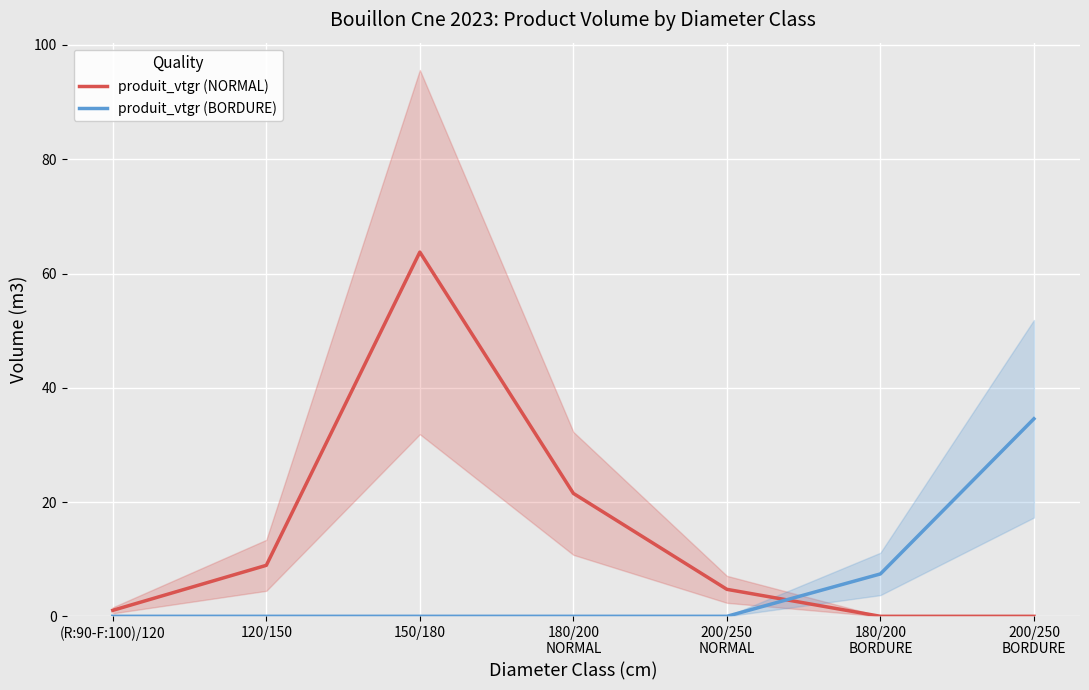

At which category is the sum across all series the highest?

150/180